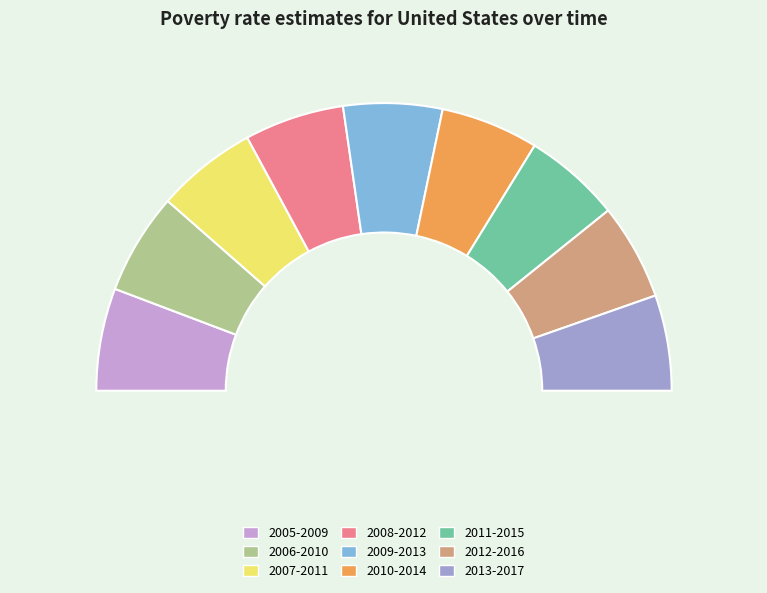

True or false: 2013-2017 accounts for 11% of the total.

True